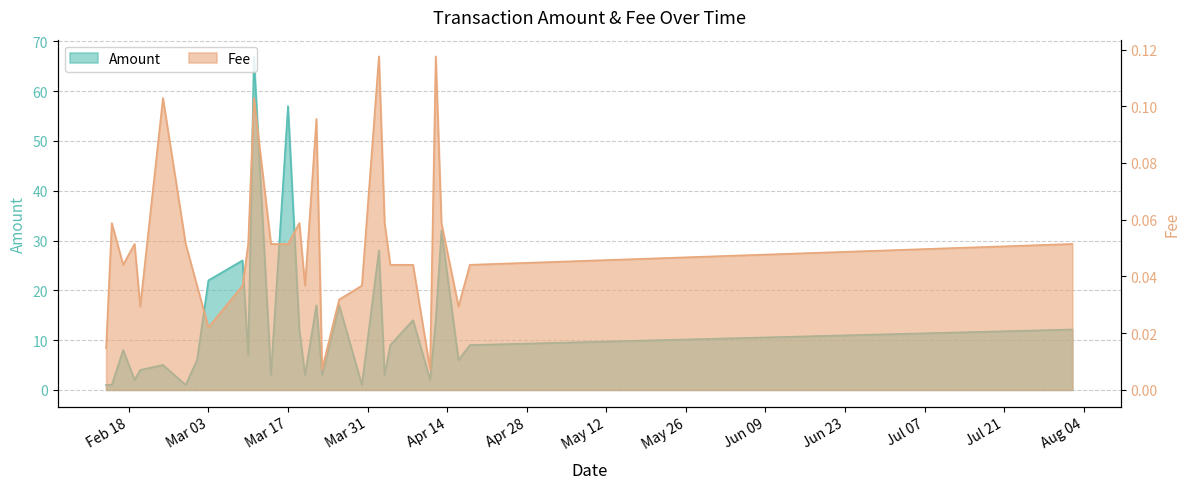

What is the difference between the maximum and second lowest values in the Fee series?

0.1